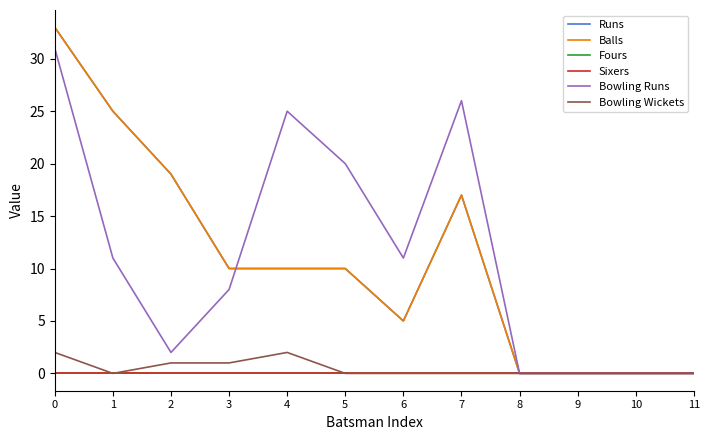

How many interior local peaks does the Runs series have?

1